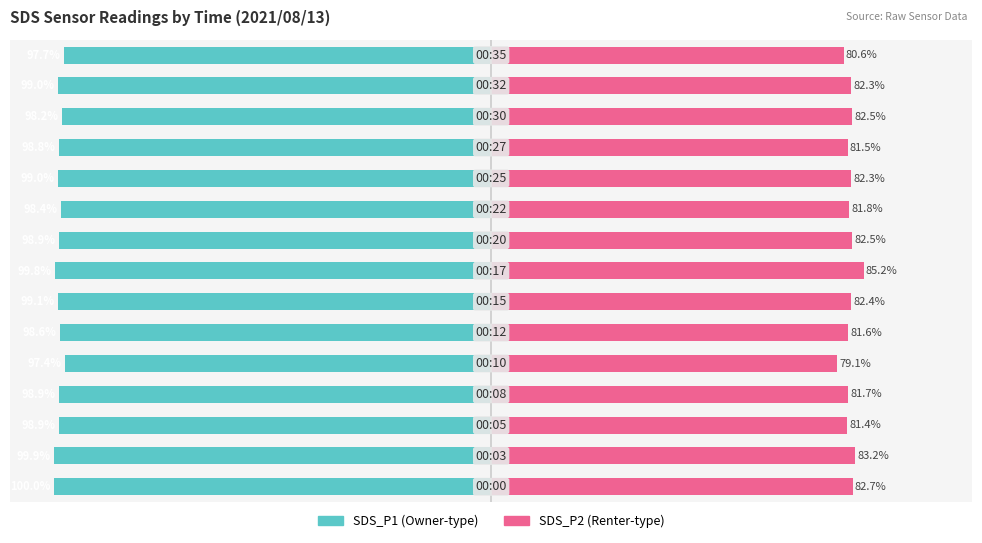

What are all the series names shown in the legend?

SDS_P1, SDS_P2